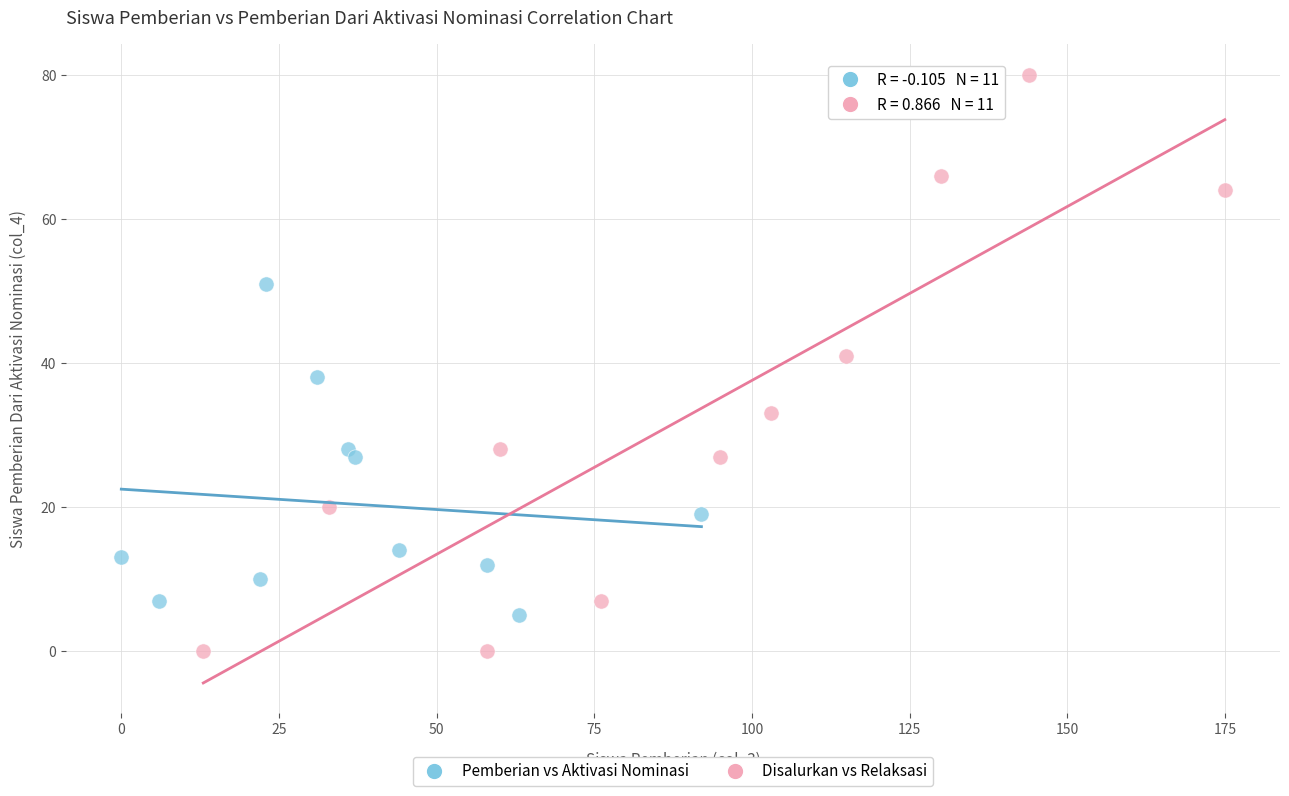

Which series has the widest spread of Y values?

Disalurkan vs Relaksasi